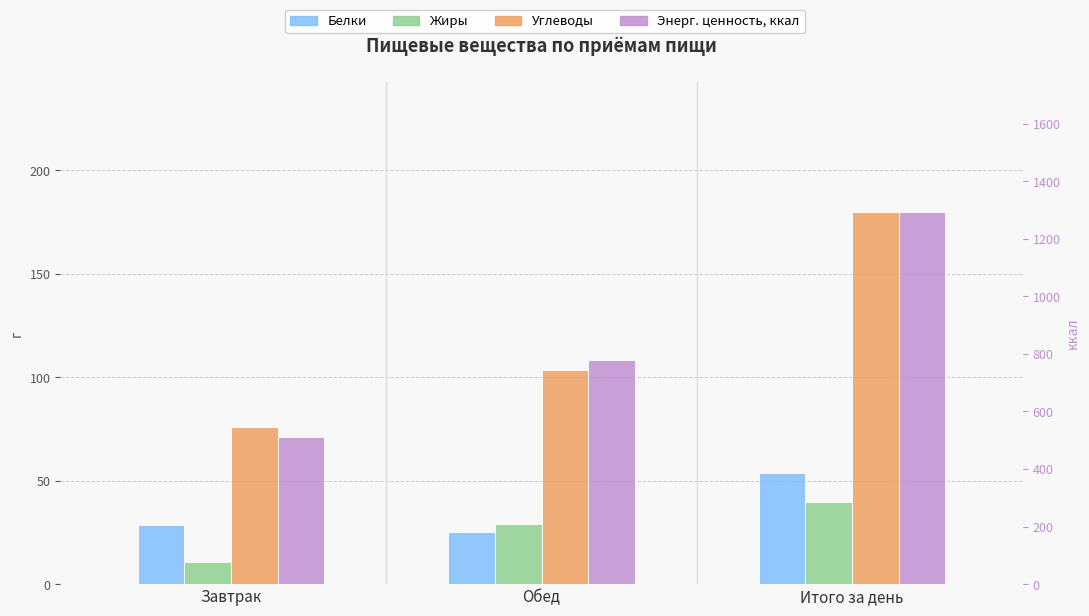

At which label does Жиры reach its minimum?

Завтрак